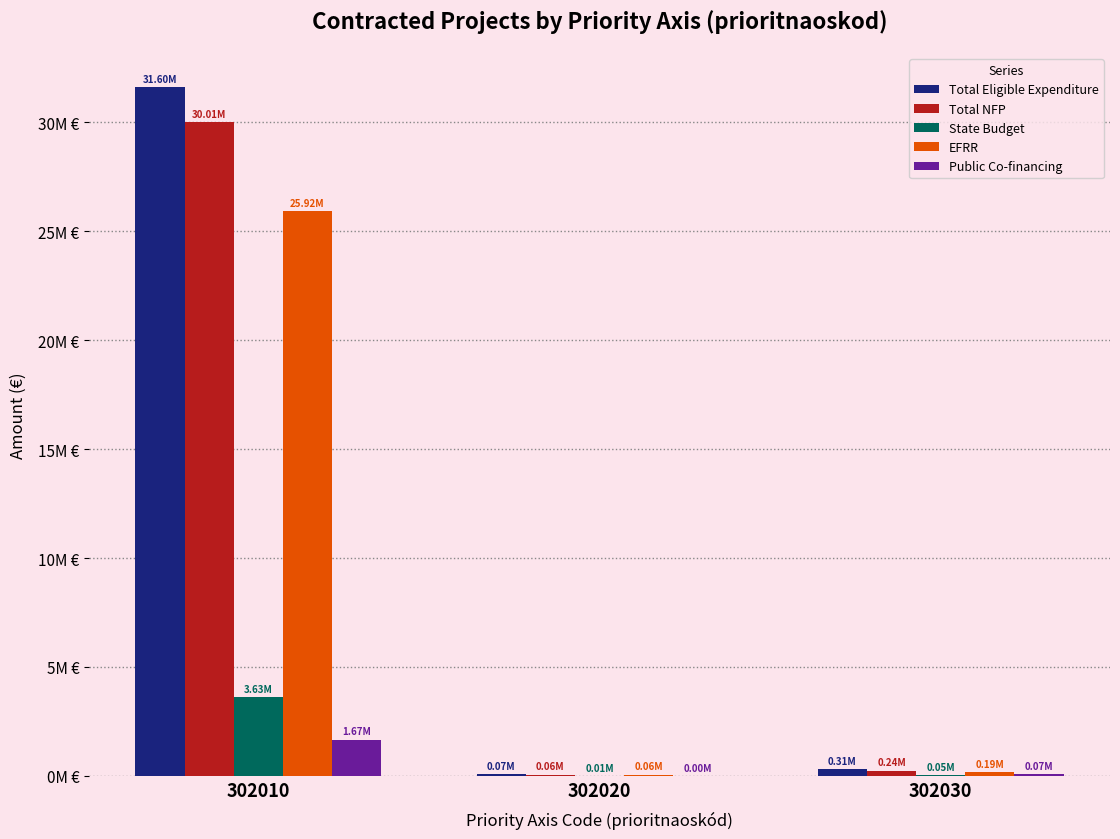

List the labels in order of Total Eligible Expenditure value, smallest first.

302020, 302030, 302010